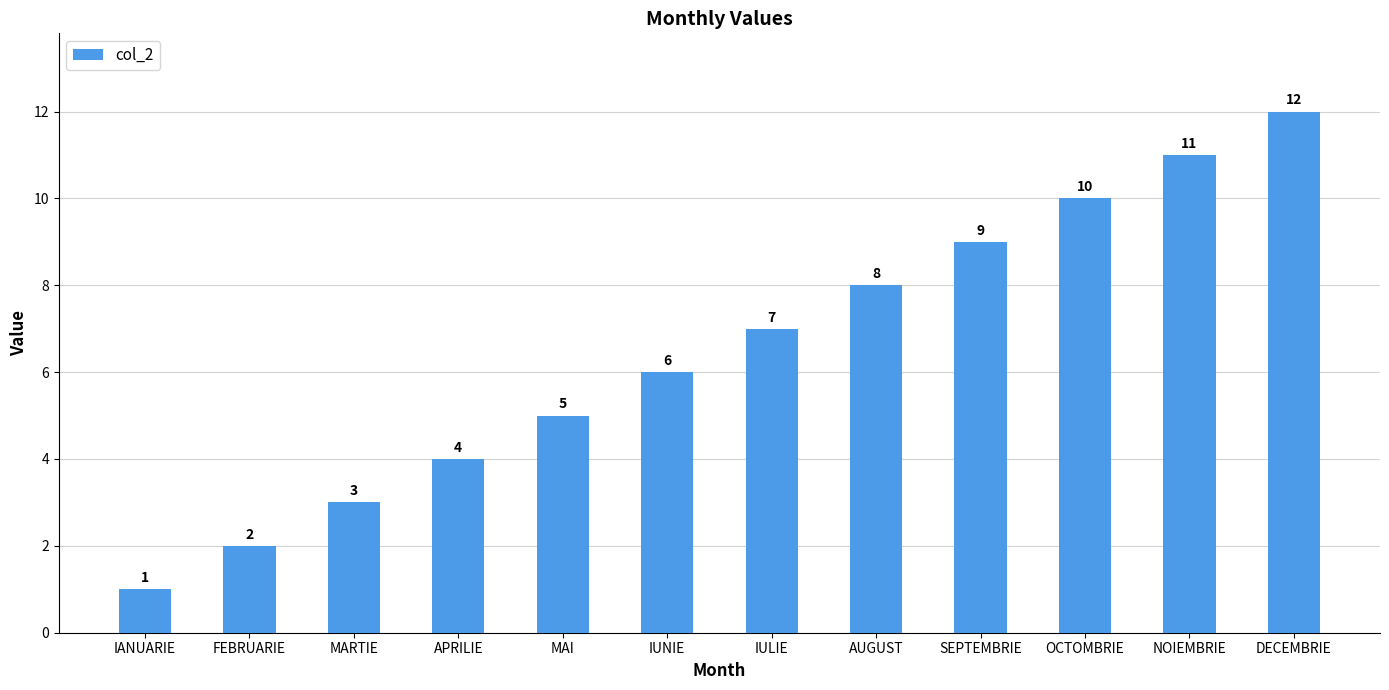

What is the label of the 7th bar from the right?

IUNIE